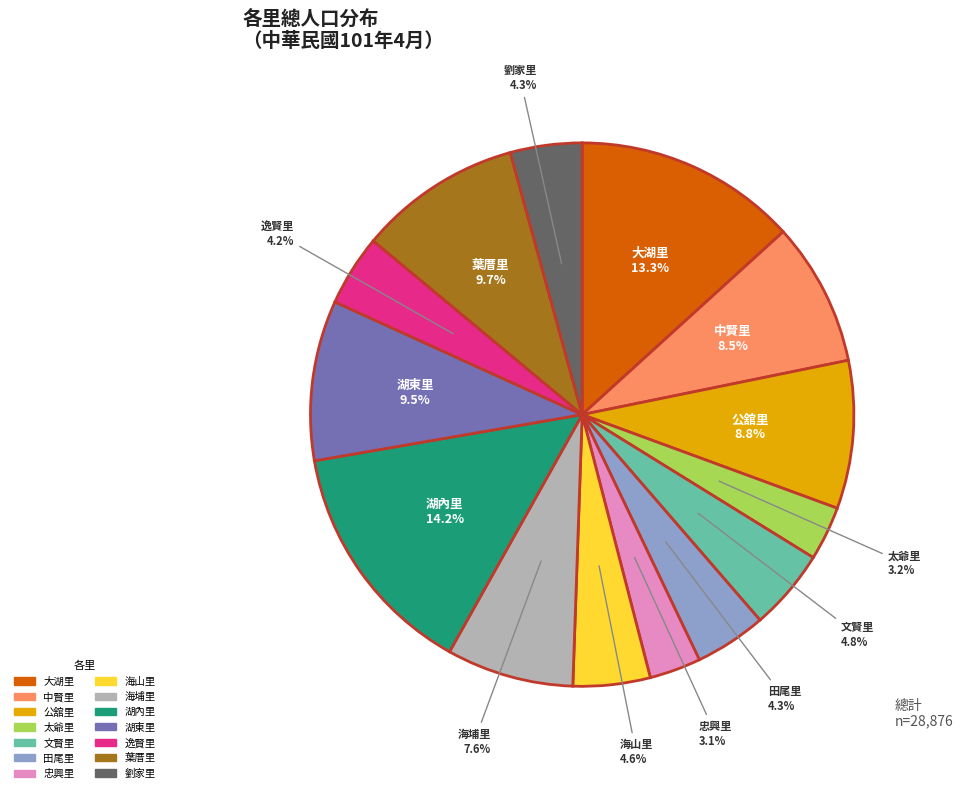

Between 葉厝里 and 海埔里, which is larger?

葉厝里